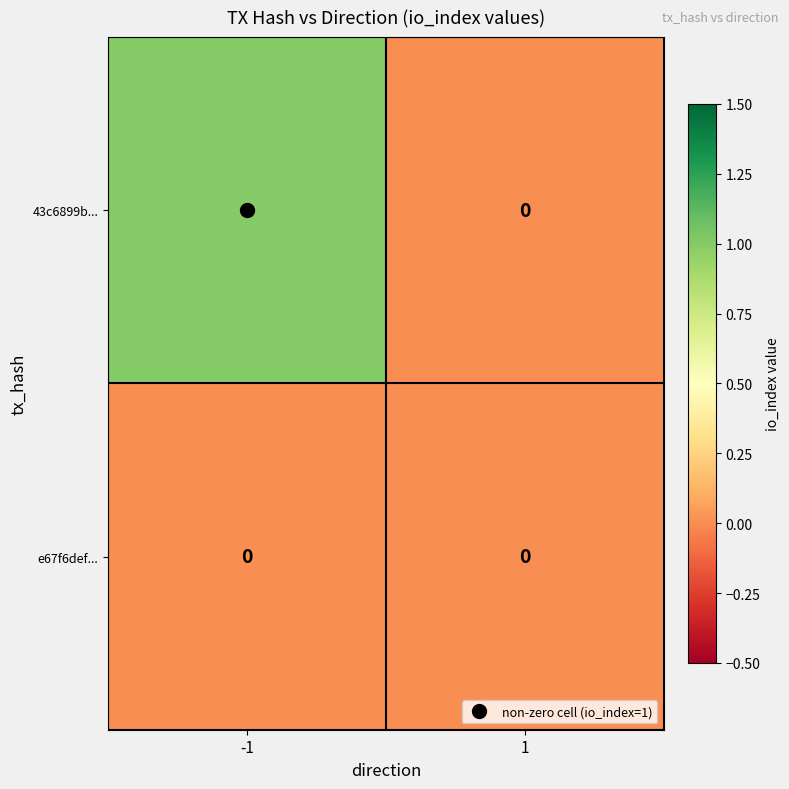

Which series has the largest range (max minus min)?

43c6899b...